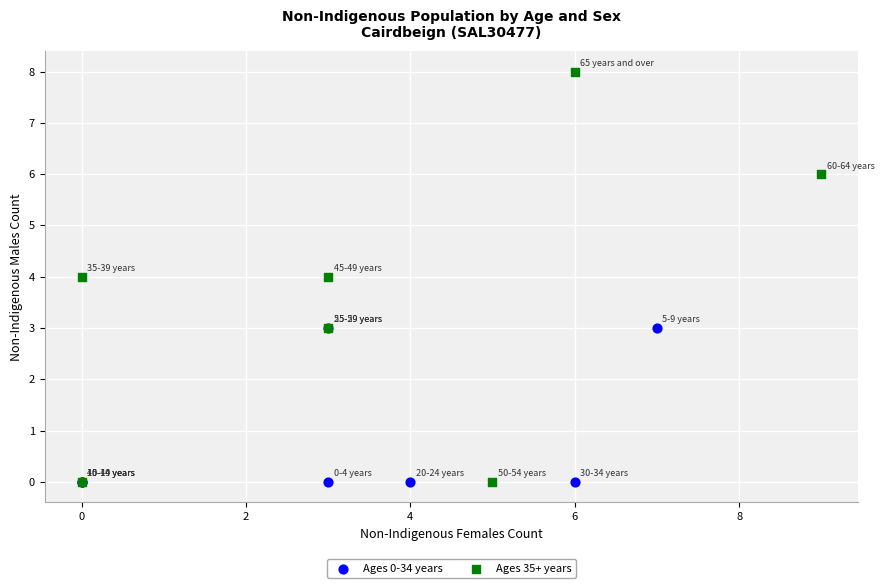

Which series has the largest Y range (max minus min)?

Ages 35+ years